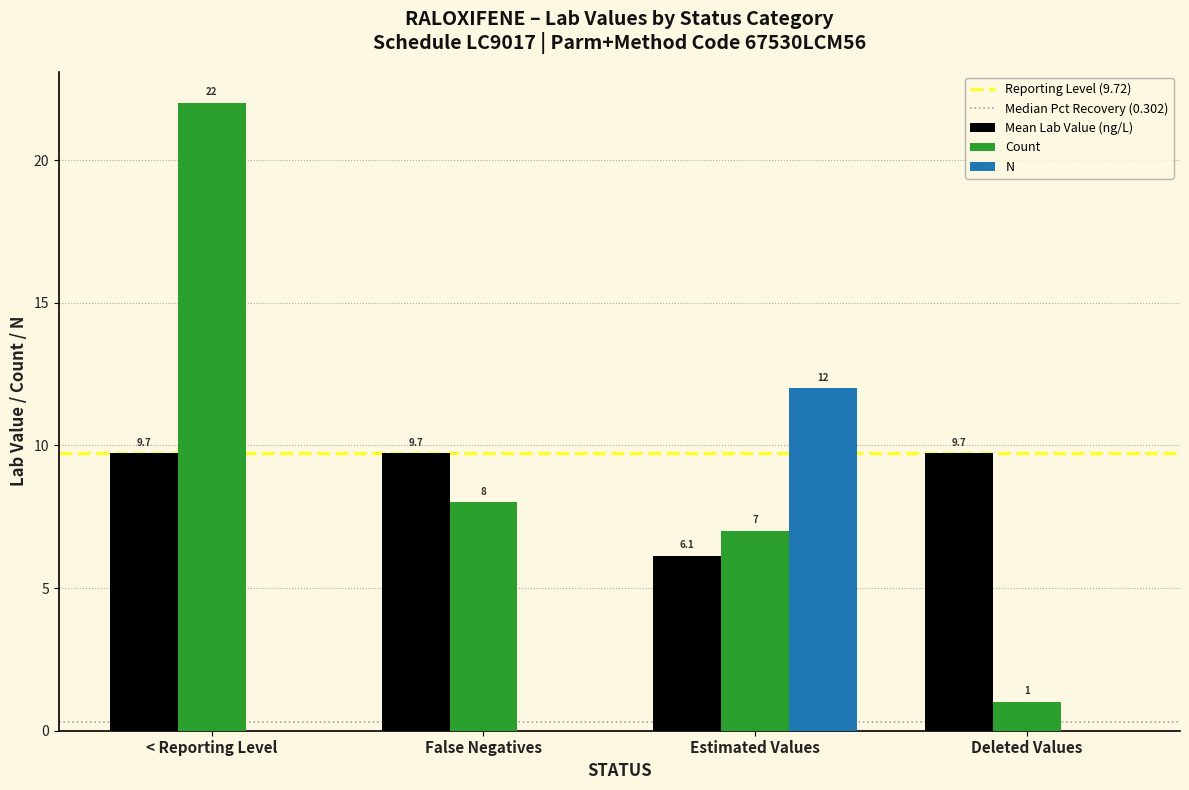

What value does the Count series have at Estimated Values?

7.0